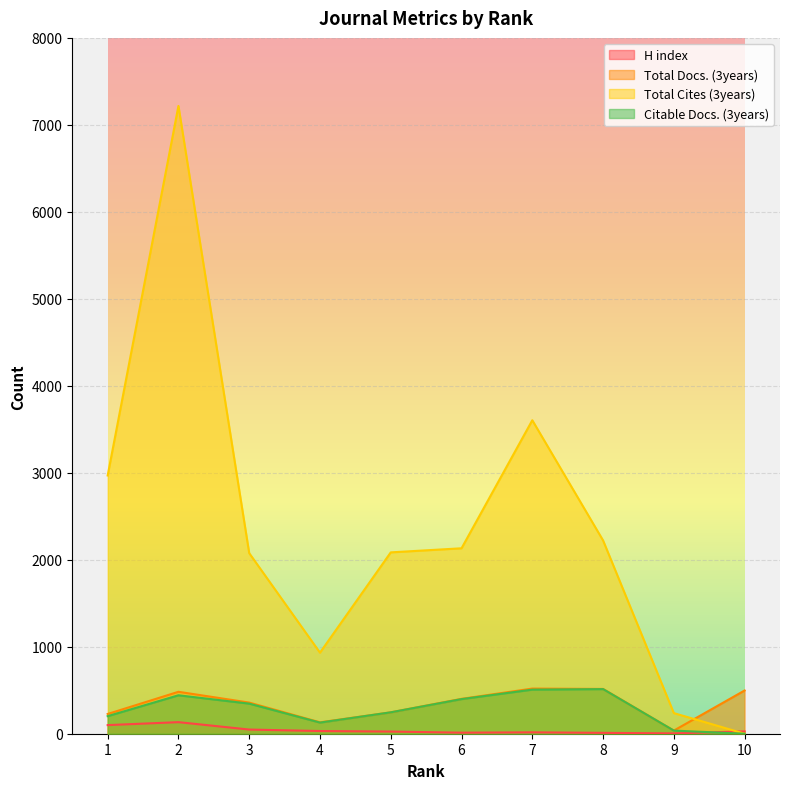

Which series has the widest spread of values?

Total Cites (3years)